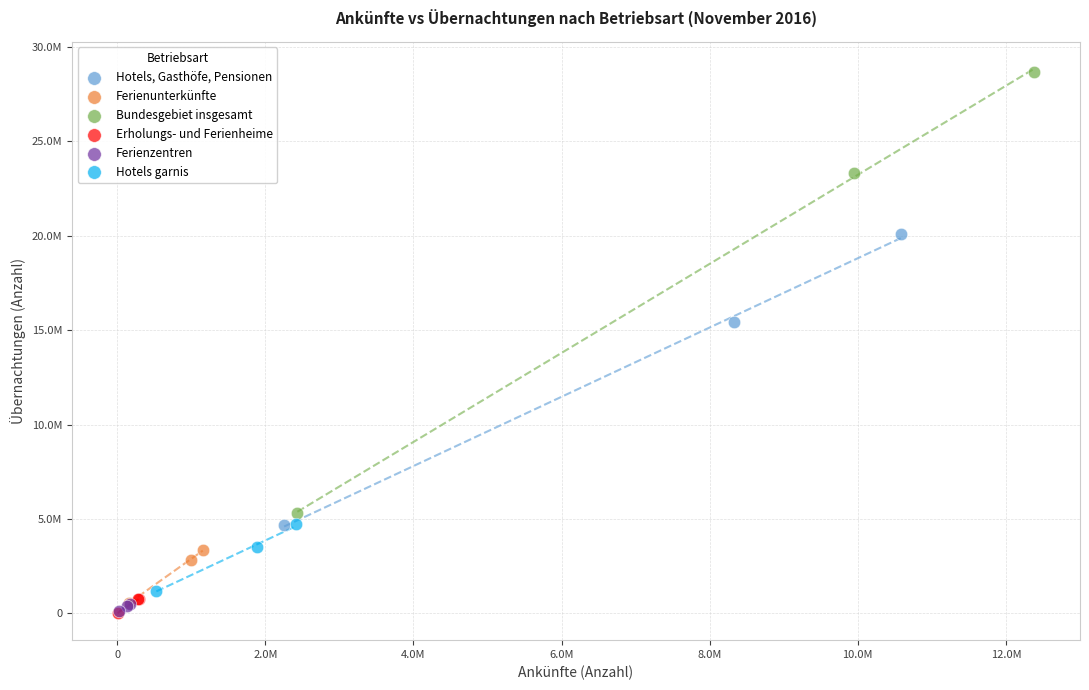

What are all the series names shown in the legend?

Hotels, Gasthöfe, Pensionen, Ferienunterkünfte, Bundesgebiet insgesamt, Erholungs- und Ferienheime, Ferienzentren, Hotels garnis